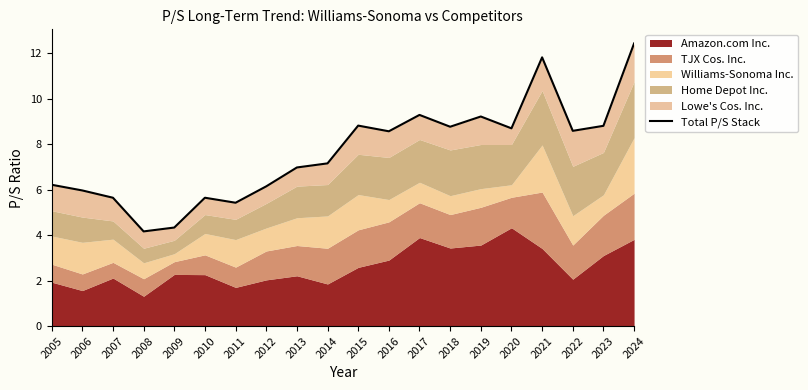

The value at 2019 is 13.8. True or false?

False